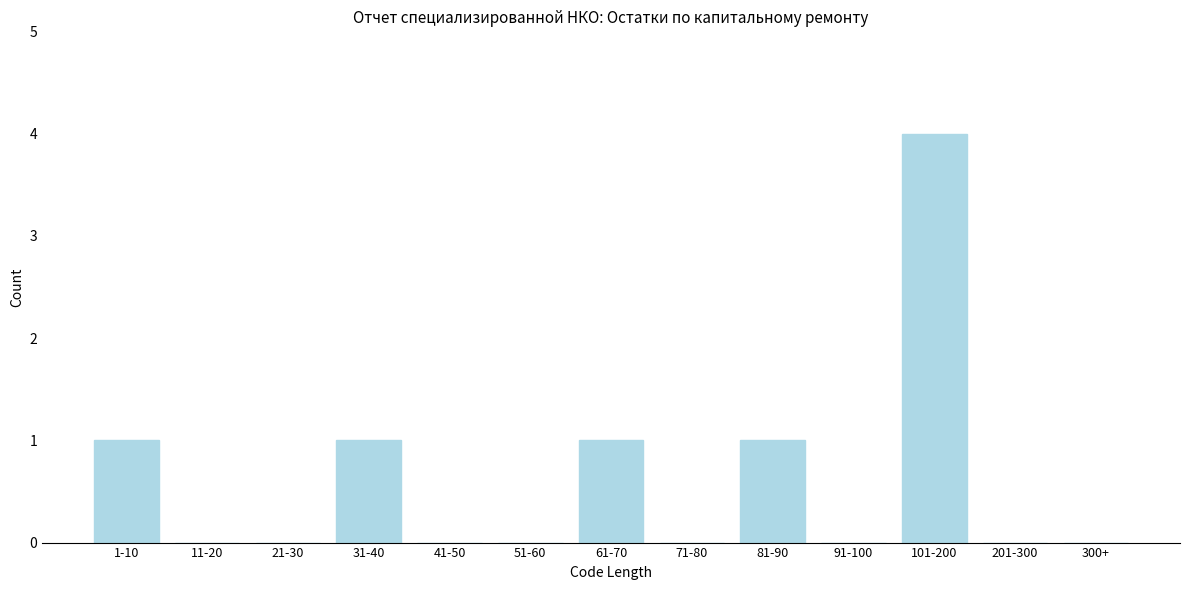

Reading left to right, extract all data points from this chart.

1-10=1	11-20=0	21-30=0	31-40=1	41-50=0	51-60=0	61-70=1	71-80=0	81-90=1	91-100=0	101-200=4	201-300=0	300+=0